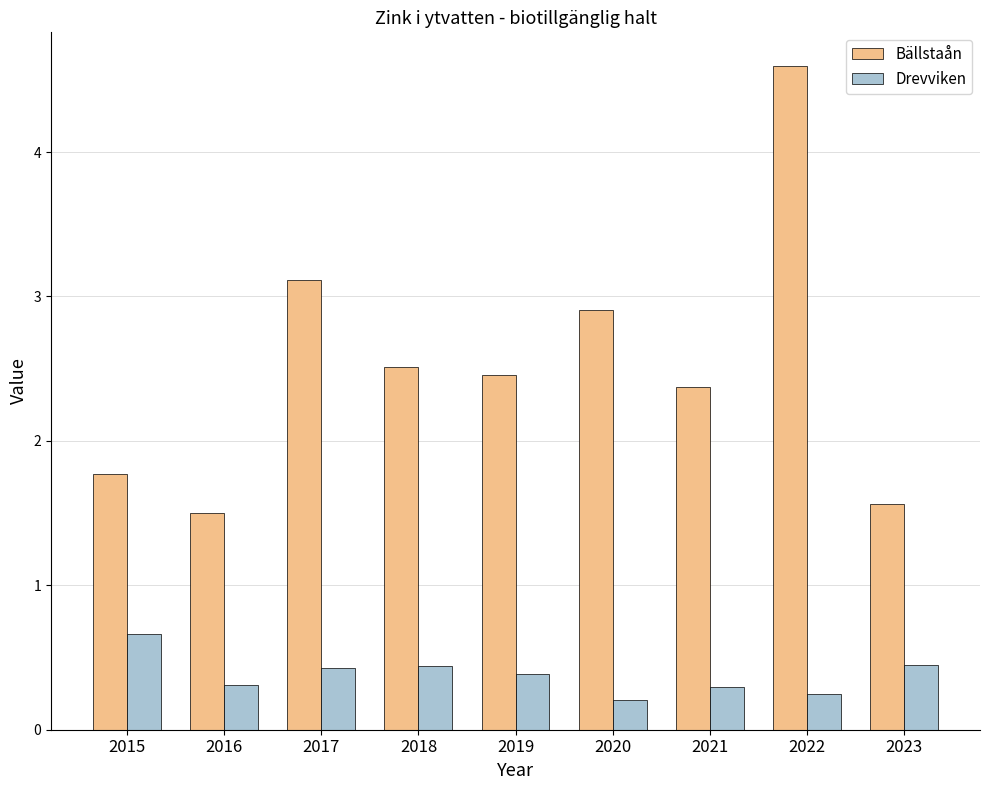

What is the total value across all series at 2016?

1.8